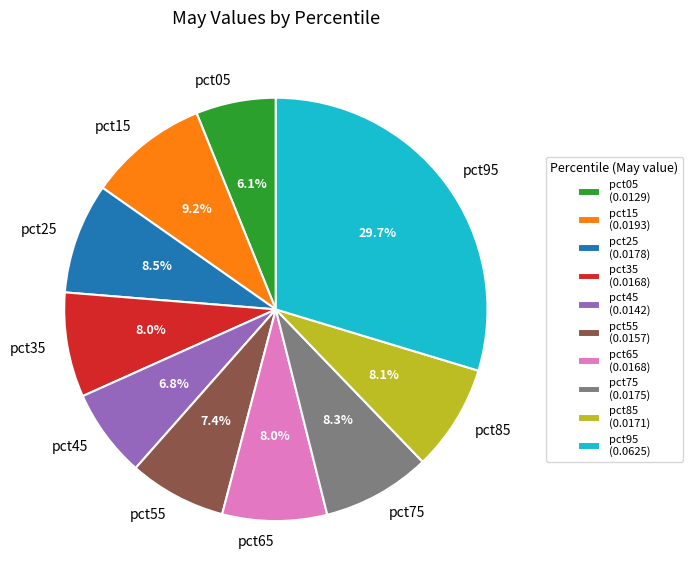

Does pct35 represent more than half of the total?

No